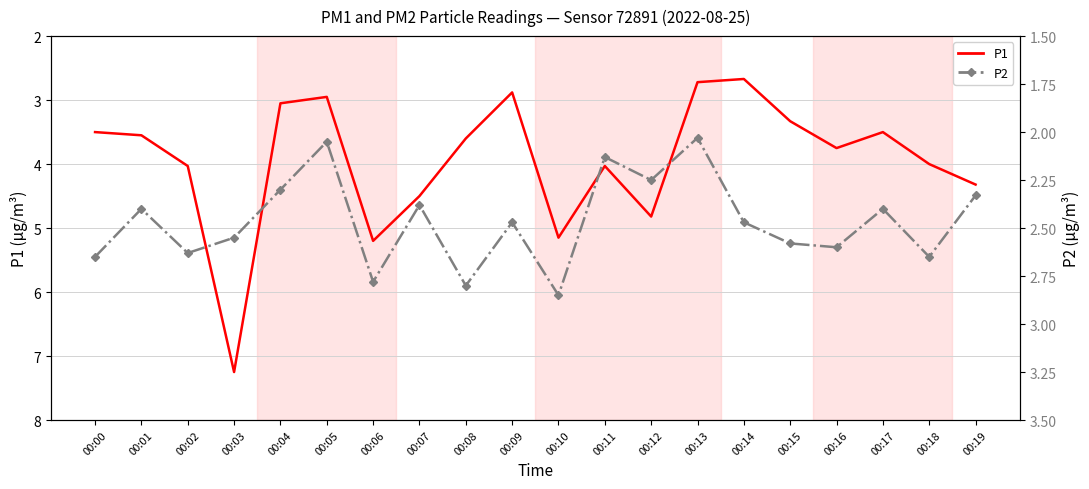

How many lines are shown in the chart?

2